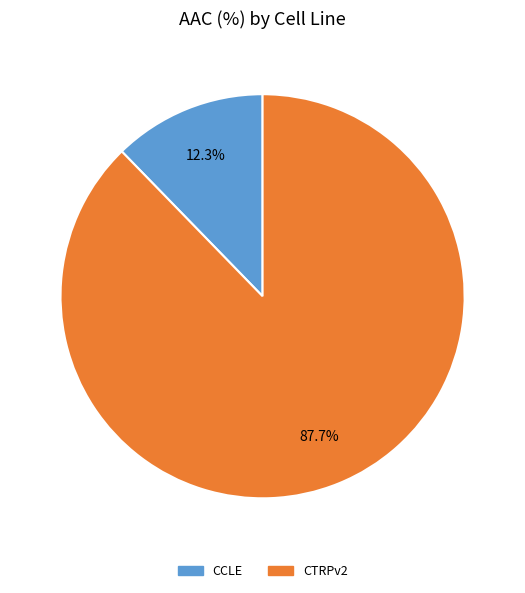

Approximately how many times larger is the value at CCLE compared to CTRPv2?

0.1